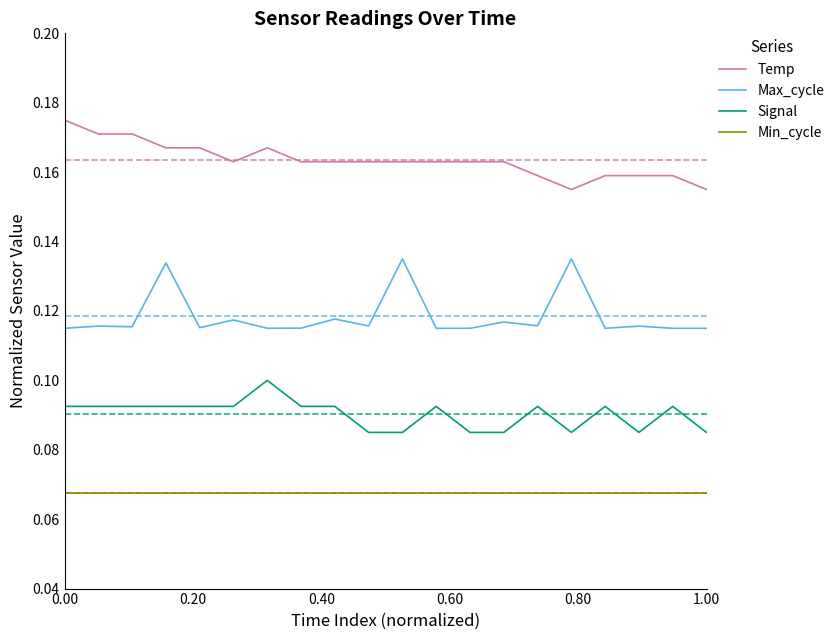

Which series has the largest total across all categories?

Temp